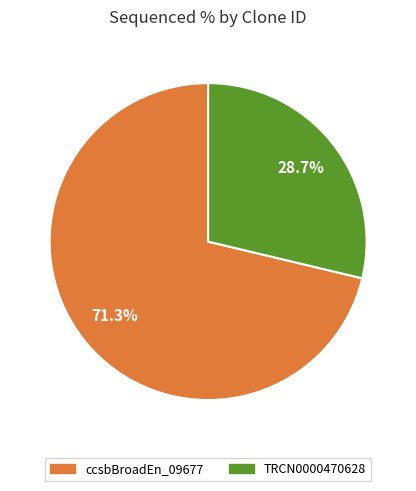

Is there any slice that represents more than half of the pie?

Yes